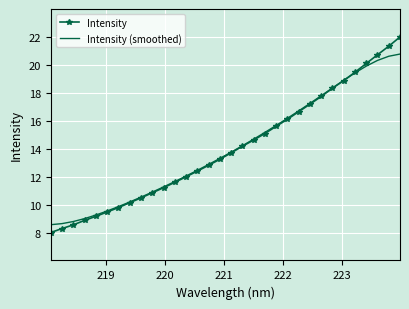

Which series has the widest spread of values?

Intensity